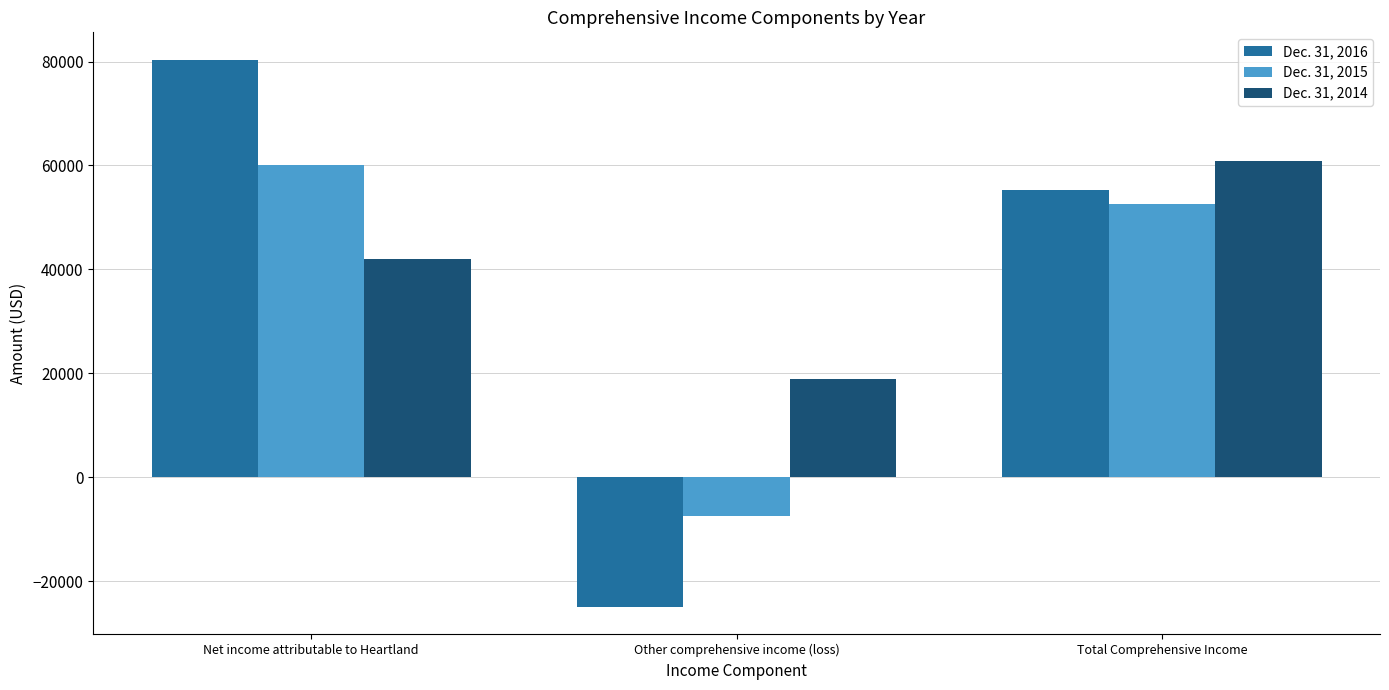

At which category does the chart reach its minimum across all series?

Other comprehensive income (loss)